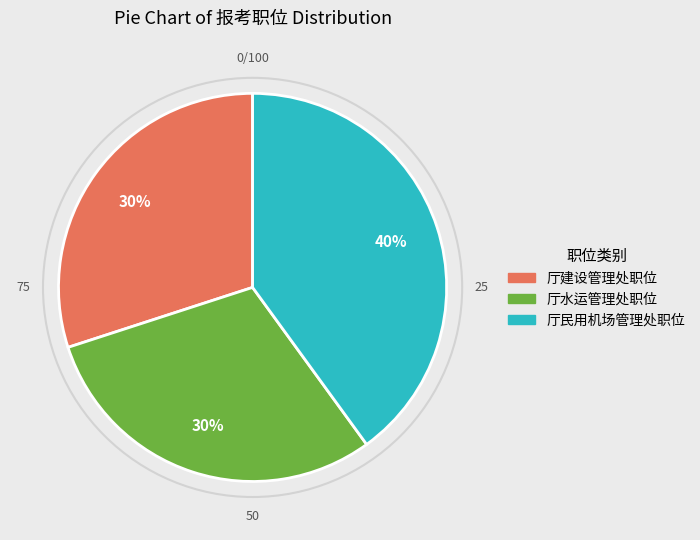

Is there any slice that represents more than half of the pie?

No